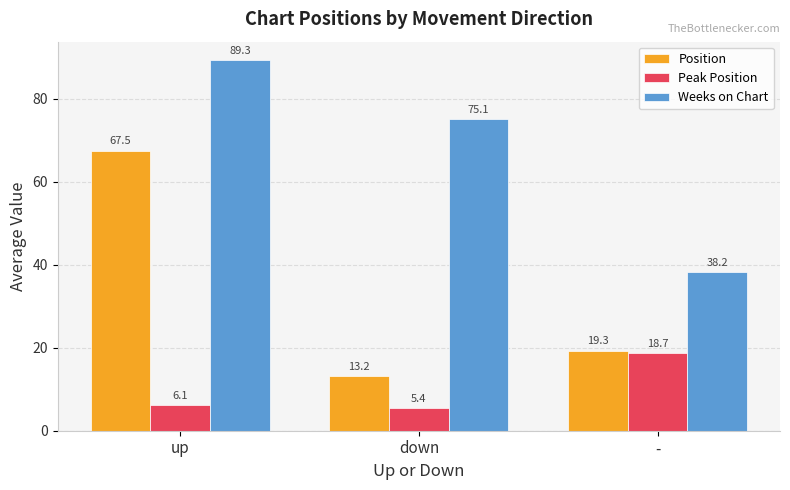

What is the difference between the highest and lowest values at down?

69.7